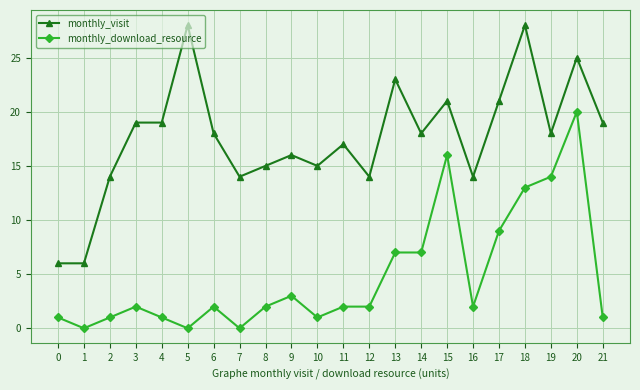

Where is the first local maximum for monthly_download_resource?

3